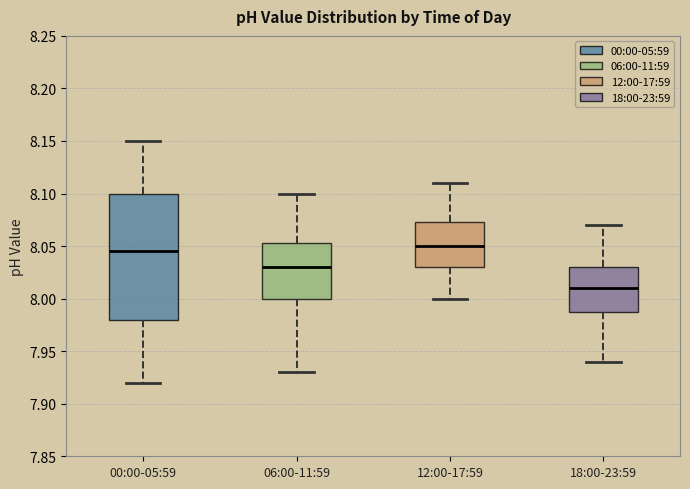

Reading left to right, transcribe this box plot: for each box, give where its median line is, the range the box spans, and where its two whiskers end, as read against the y-axis. The values are not printed on the chart, so give them approximately, as read against the axis.

00:00-05:59: median 8.045, box 7.980 to 8.100, whiskers 7.920 to 8.150
06:00-11:59: median 8.030, box 8.000 to 8.055, whiskers 7.930 to 8.100
12:00-17:59: median 8.050, box 8.030 to 8.075, whiskers 8.000 to 8.110
18:00-23:59: median 8.010, box 7.990 to 8.030, whiskers 7.940 to 8.070